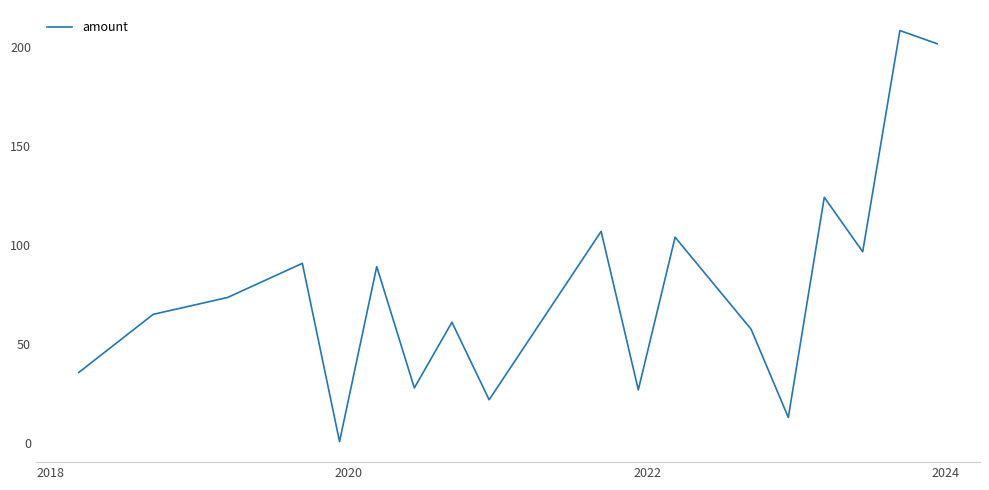

What is the greatest value displayed?

208.2